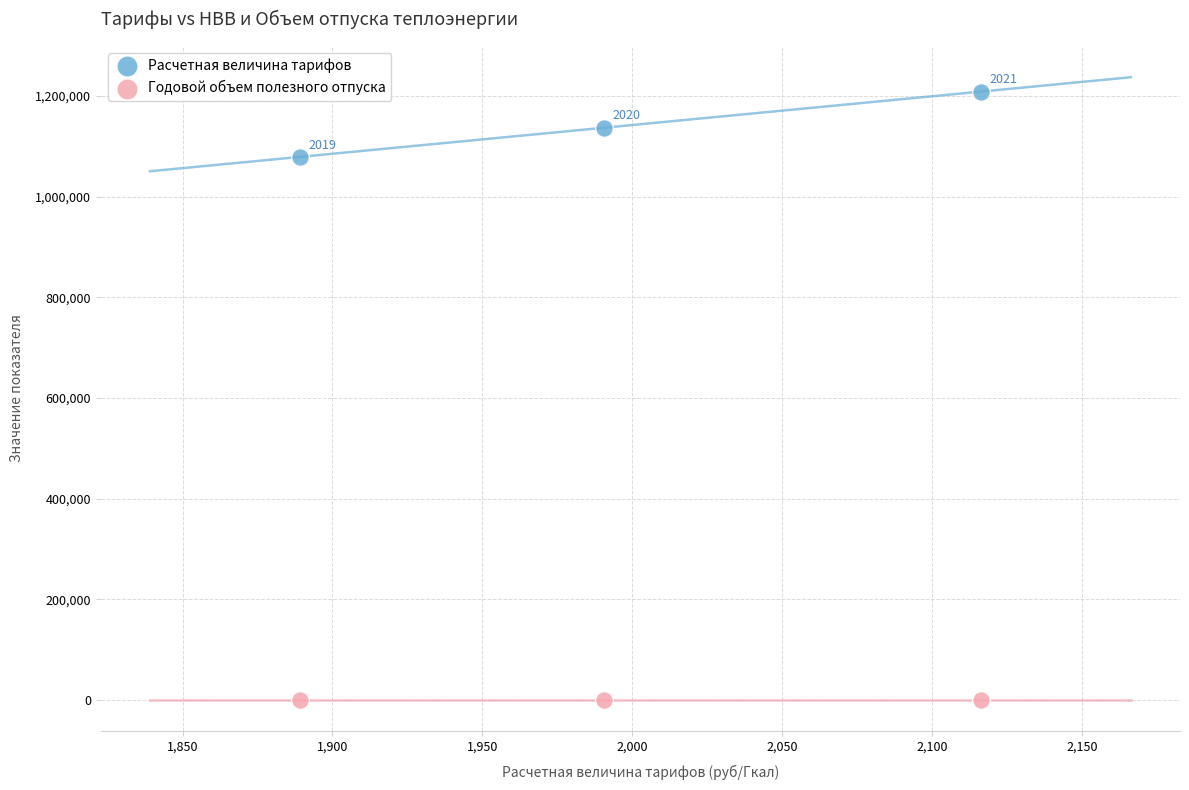

Which series reaches the minimum Y coordinate?

Годовой объем полезного отпуска